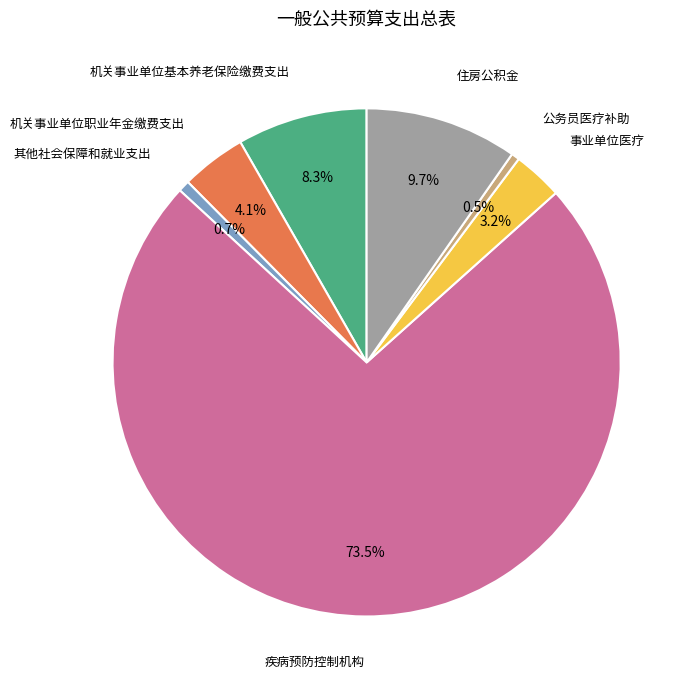

Does any single category account for the majority?

Yes